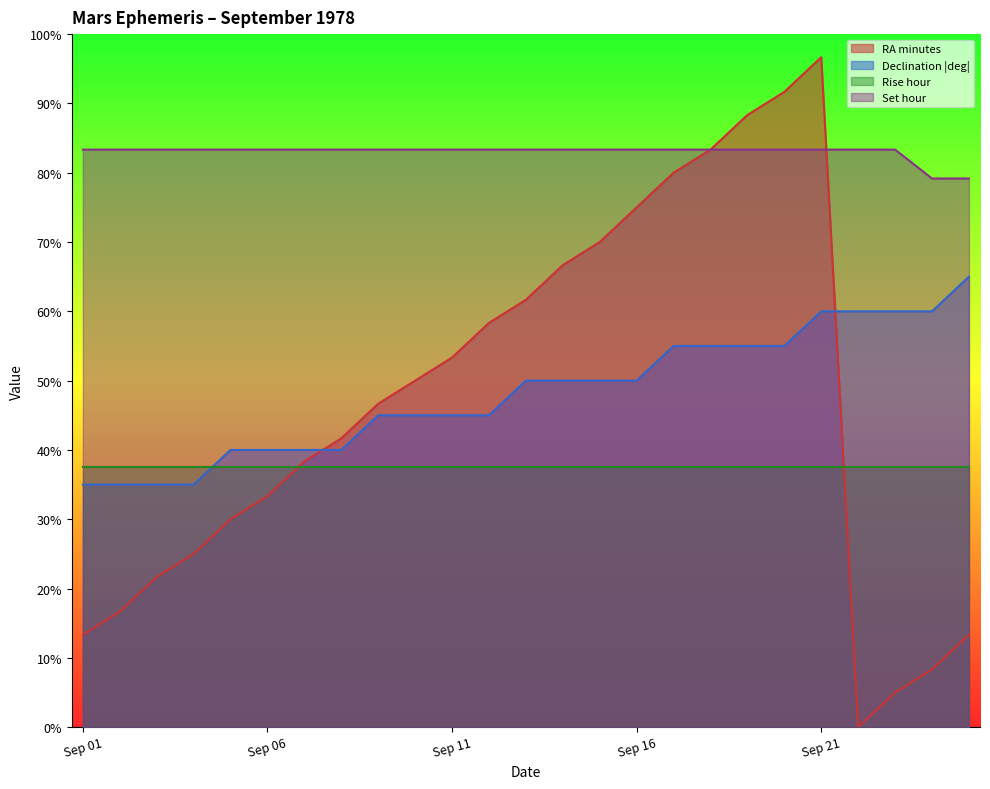

What value does the Declination (deg abs) series have at Sep 01?

35.0